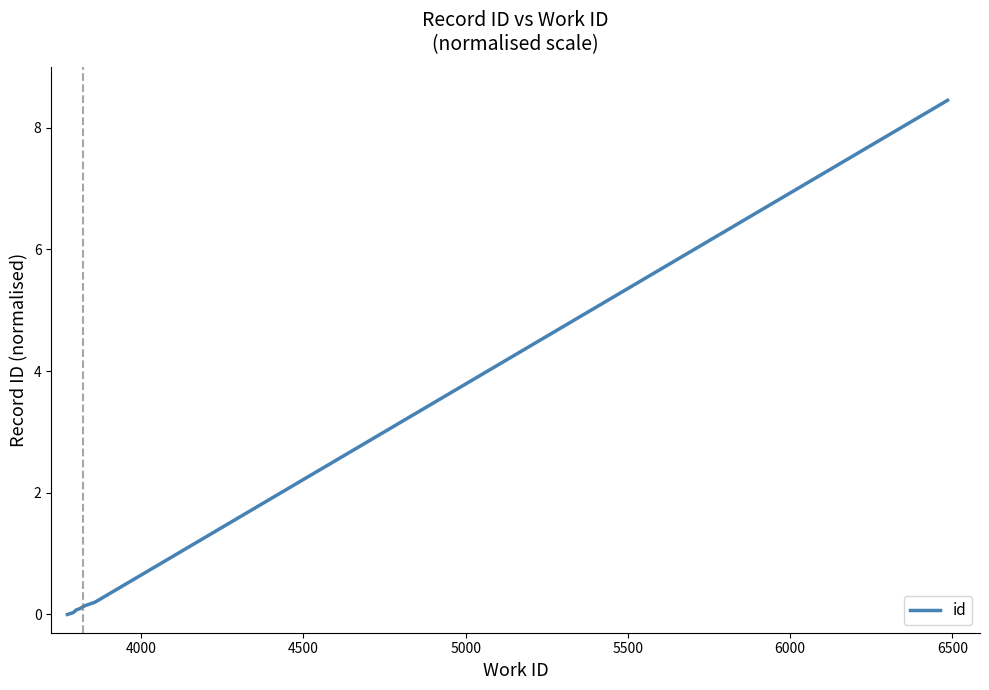

How many lines are shown in the chart?

1